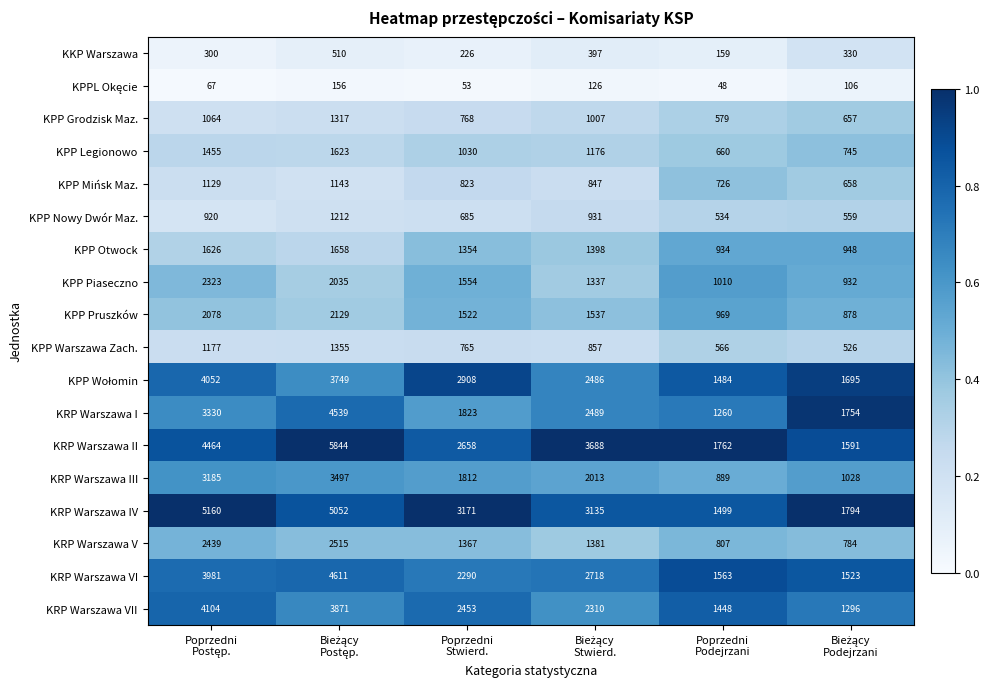

Count the number of categories in the chart.

6